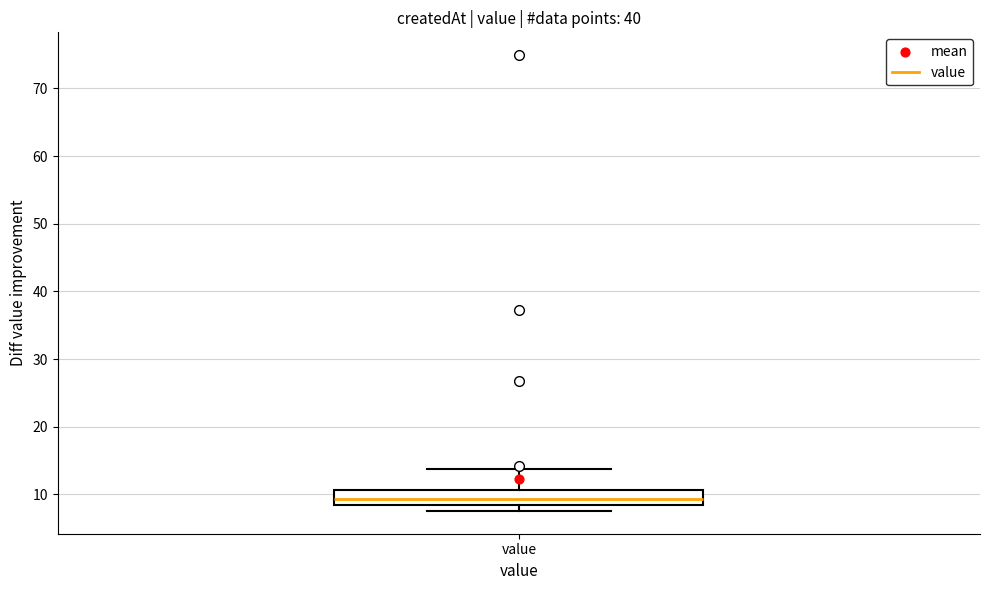

Read this box plot against the y-axis: the position of the median line, the range covered by the box, and the ends of both whiskers. The values are not printed on the chart, so give them approximately, as read against the axis.

median 9, box 8 to 11, whiskers 8 (just below the box's lower edge) to 14